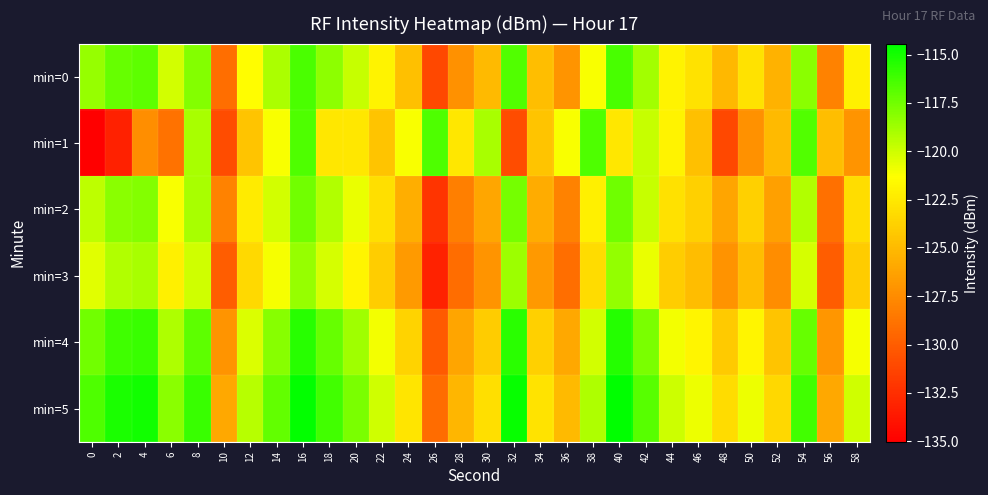

What is the greatest value displayed?

-114.4